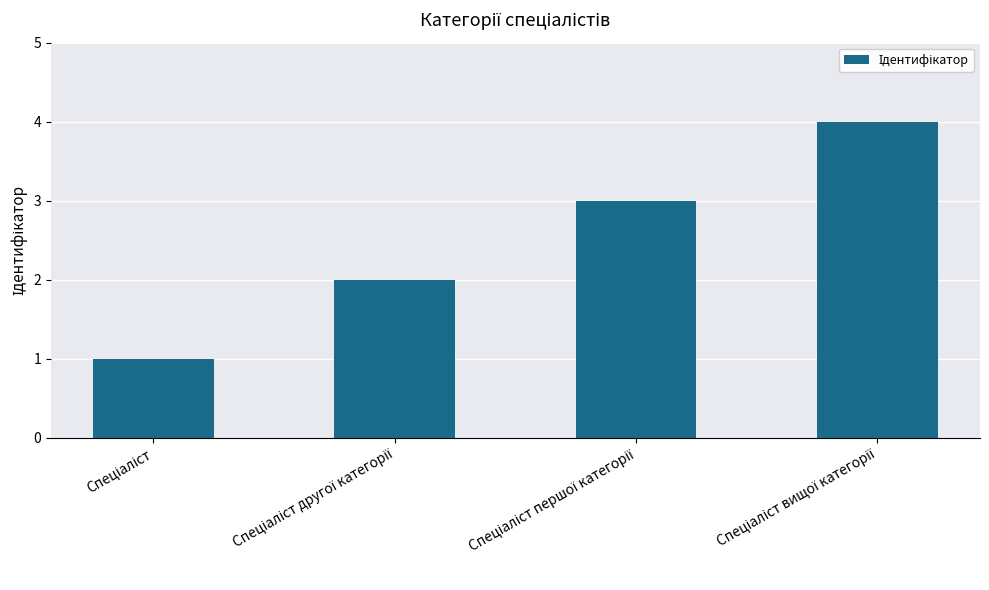

What is the maximum value shown in the chart?

4